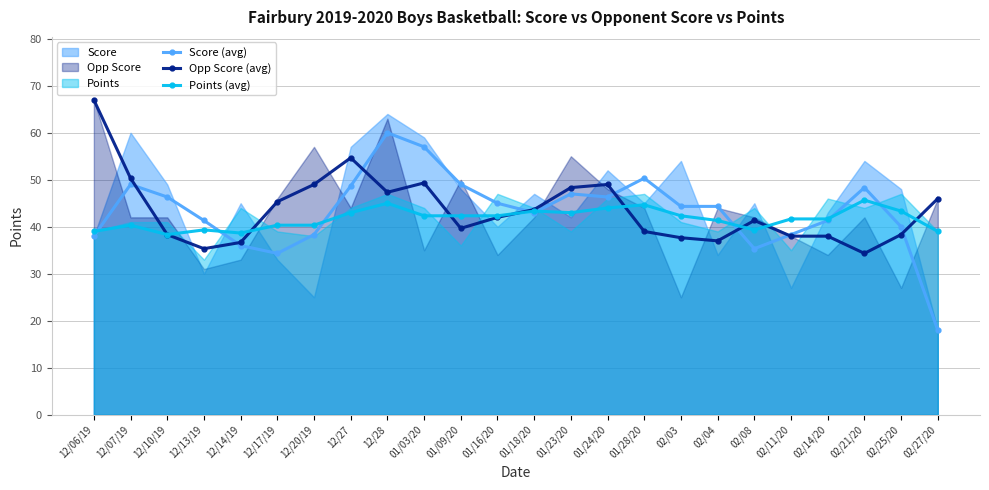

How many lines are shown in the chart?

3